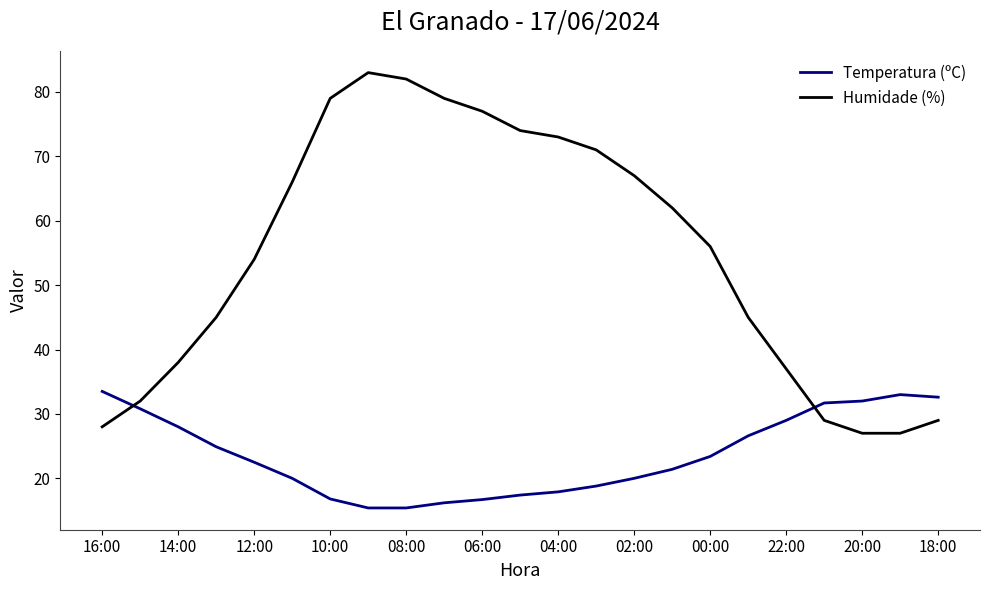

Which series has the largest total across all categories?

Humidade (%)